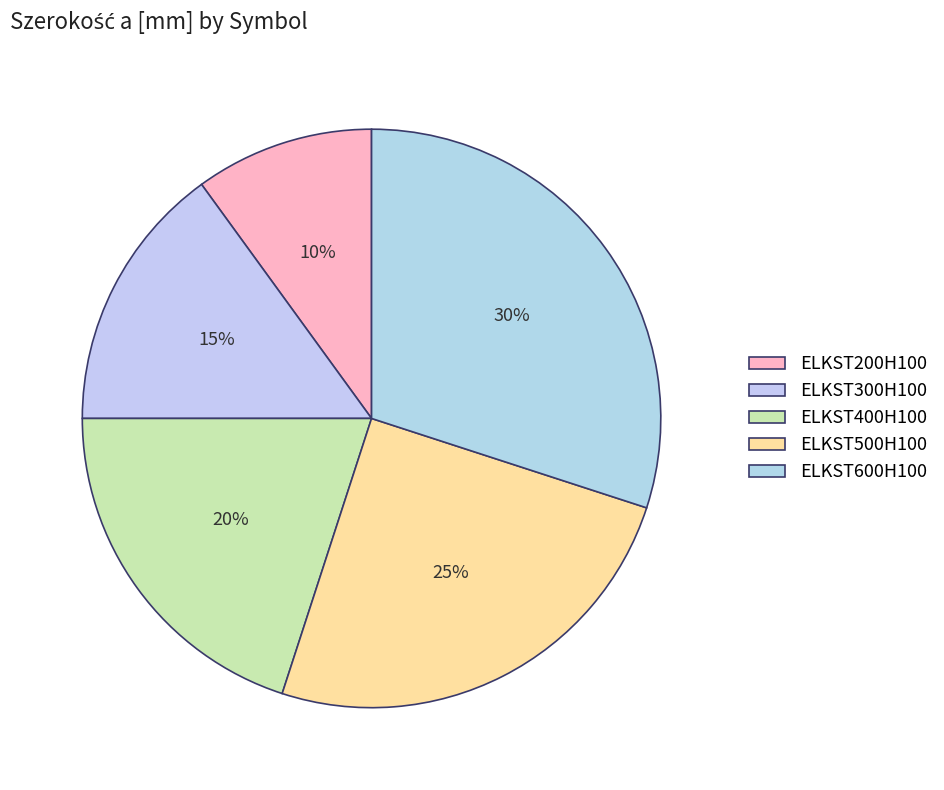

To the nearest percent, what is the combined percentage of ELKST300H100 and ELKST600H100?

45%